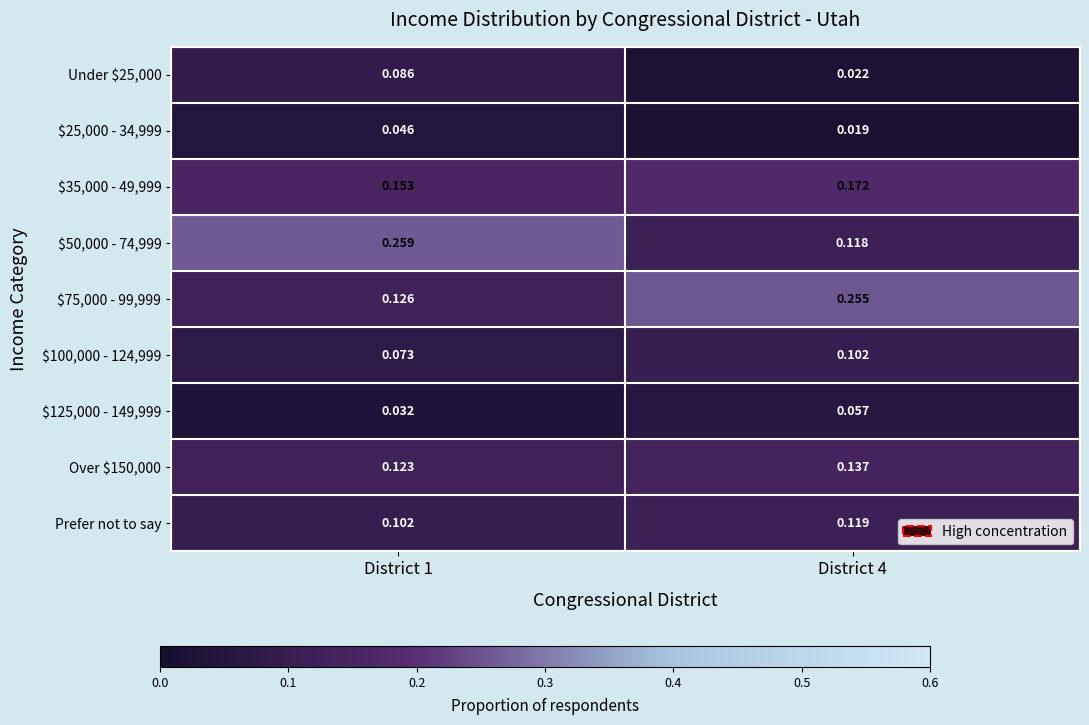

How many categories are shown in the chart?

2